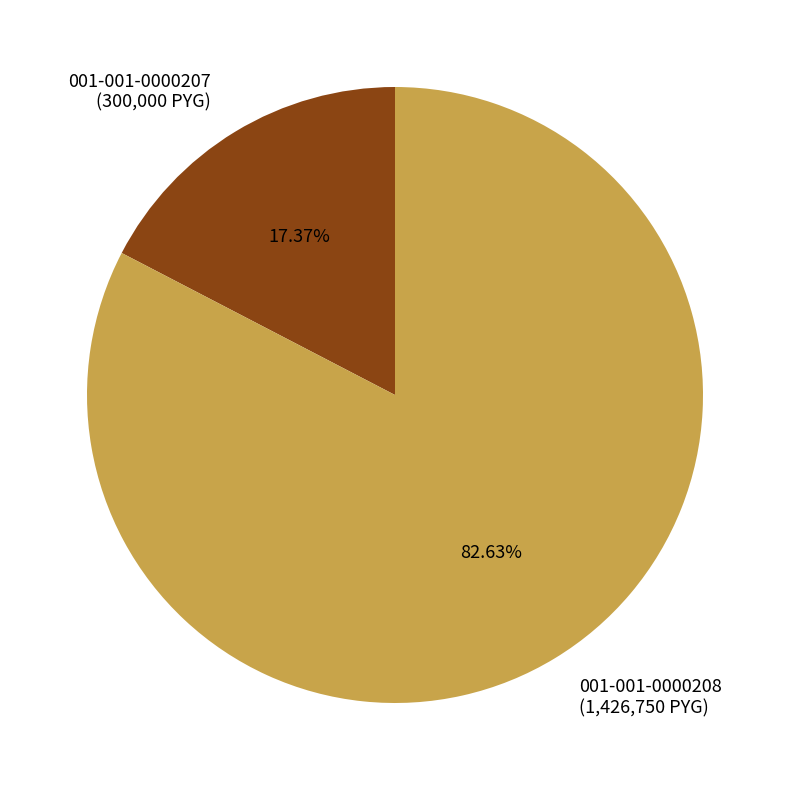

Rank the categories by value from highest to lowest.

001-001-0000208, 001-001-0000207